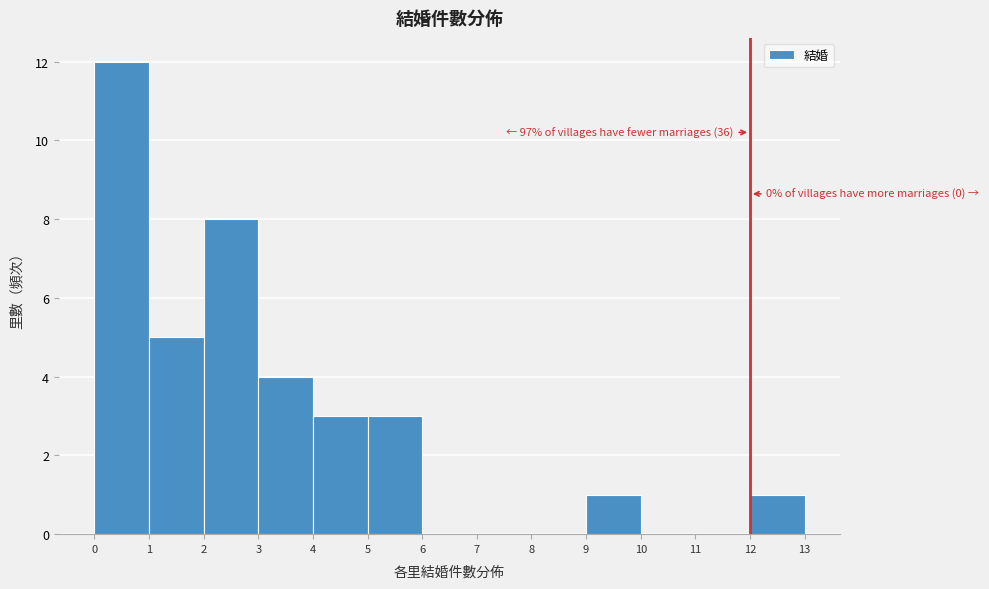

Which range on the x-axis has the tallest bar?

0 to 1